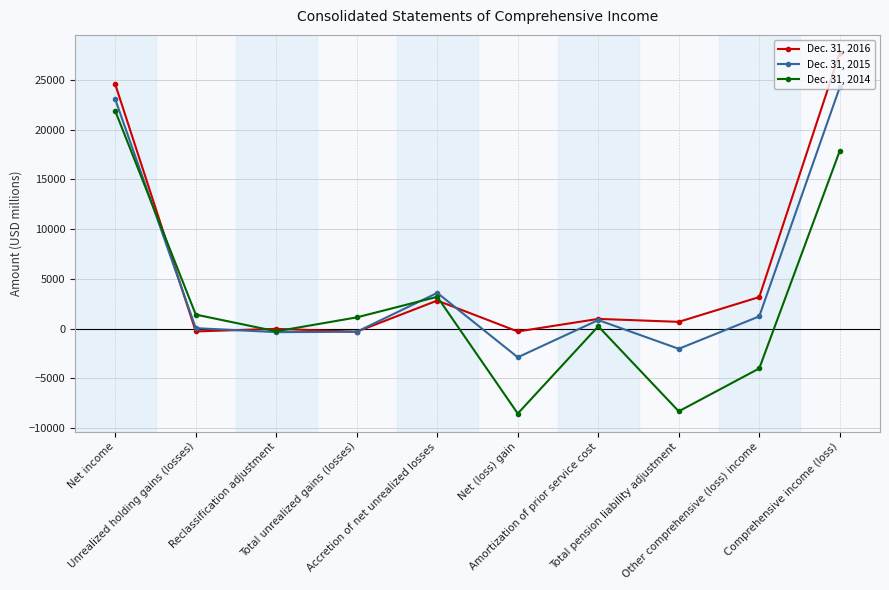

Where do Dec. 31, 2014 and Dec. 31, 2016 first cross each other?

Net income and Unrealized holding gains (losses)